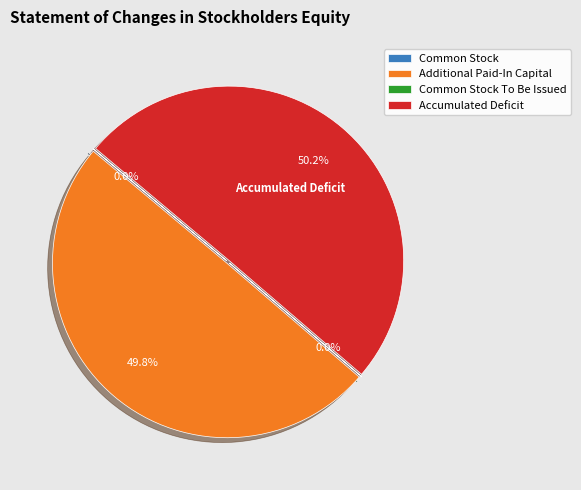

To the nearest percent, what is the difference between the largest and smallest slice percentages?

50%